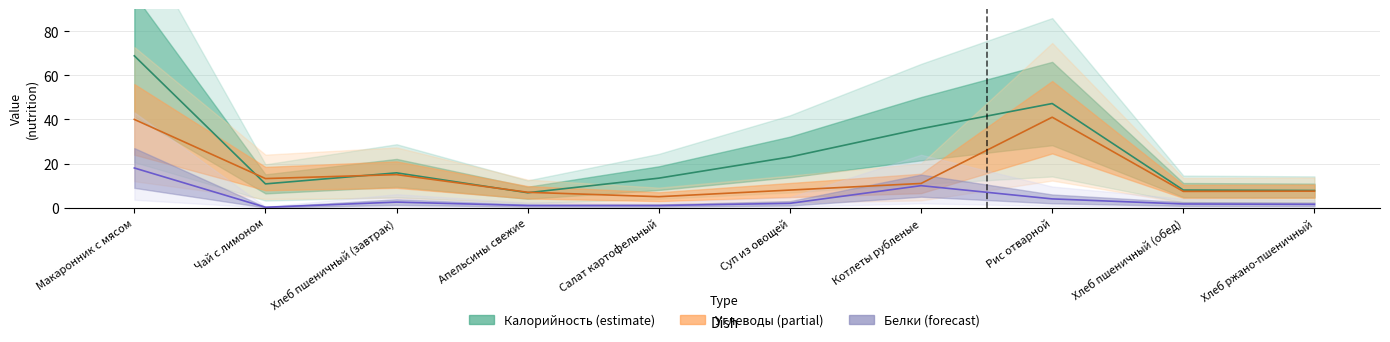

Where does the Калорийность series first go above 15?

Макаронник с мясом